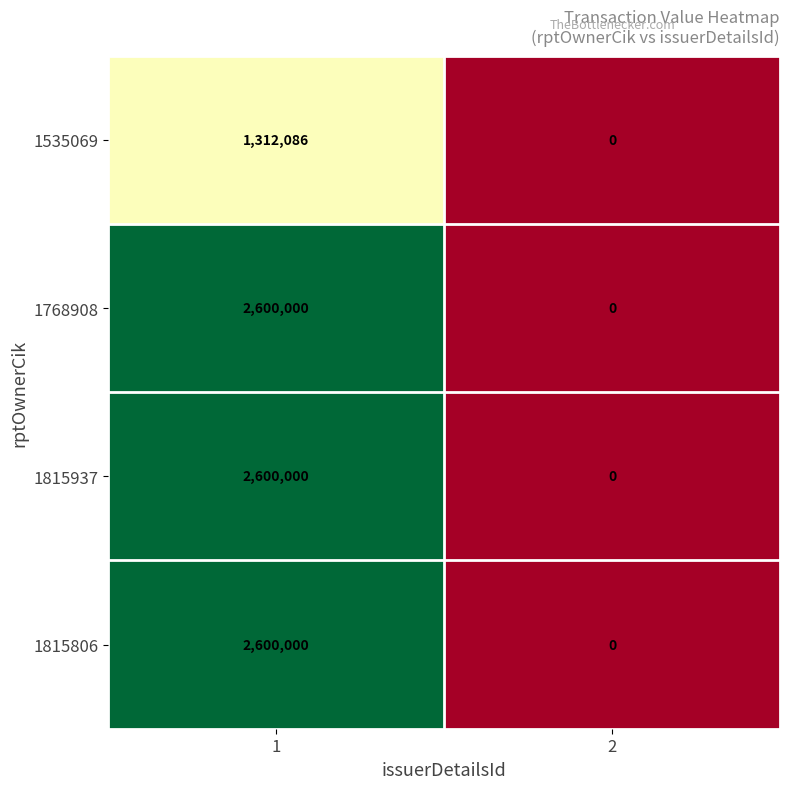

Reading left to right, transcribe all the data shown in this chart.

1535069: 1=1312086	2=0
1768908: 1=2600000	2=0
1815937: 1=2600000	2=0
1815806: 1=2600000	2=0